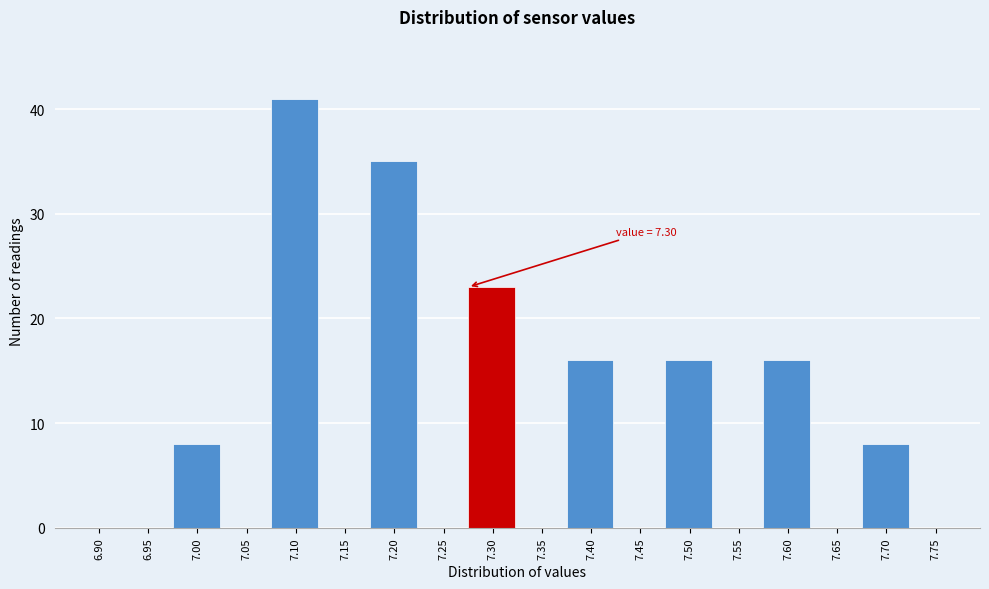

Reading right to left, extract all data points from this chart.

7.75=0	7.70=8	7.65=0	7.60=16	7.55=0	7.50=16	7.45=0	7.40=16	7.35=0	7.30=23	7.25=0	7.20=35	7.15=0	7.10=41	7.05=0	7.00=8	6.95=0	6.90=0